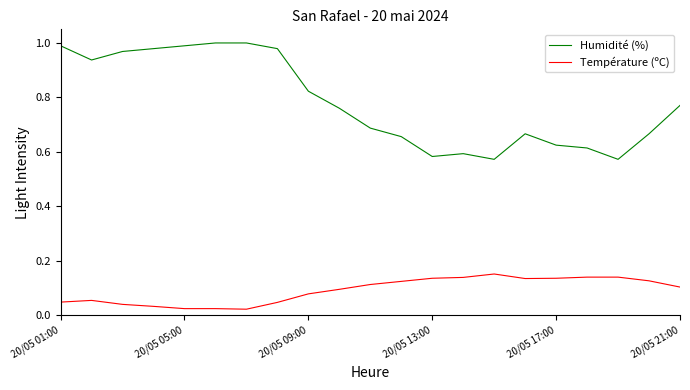

List the series in order of their overall mean, highest first.

Humidité (%), Température (ºC)